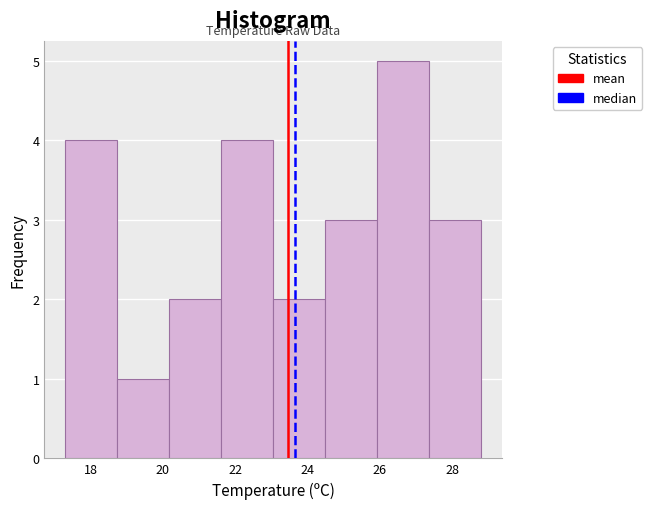

Reading left to right, list every bar in this chart as the range it spans on the x-axis followed by its height. Neither the bar edges nor the heights are printed on the chart, so give them approximately, as read against the axes.

17.4 to 18.8: 4
18.8 to 20.2: 1
20.2 to 21.6: 2
21.6 to 23.0: 4
23.0 to 24.4: 2
24.4 to 26.0: 3
26.0 to 27.4: 5
27.4 to 28.8: 3